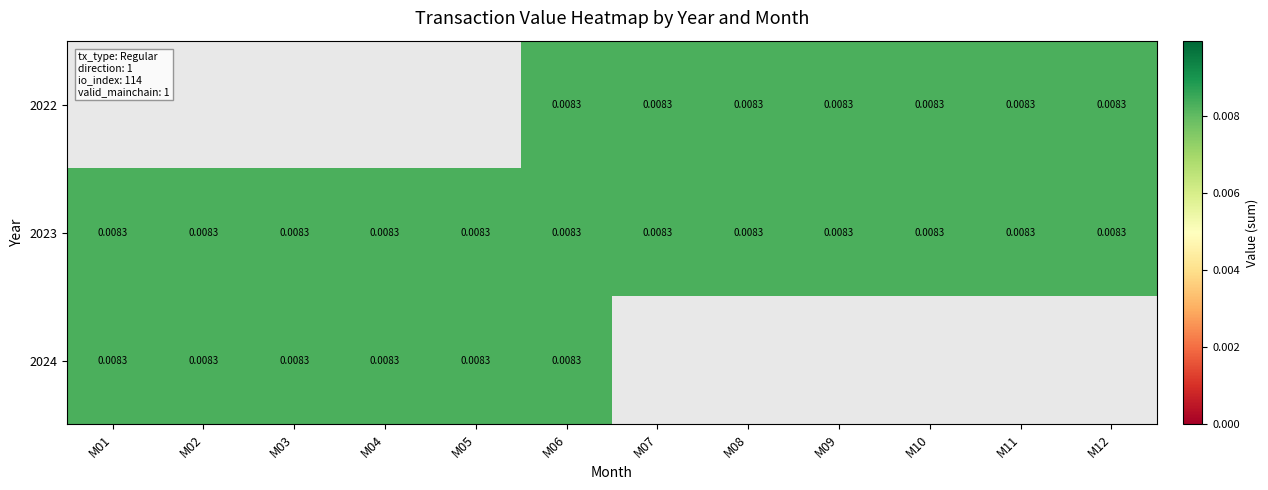

The value of 2024 at M03 is 0.0. True or false?

False